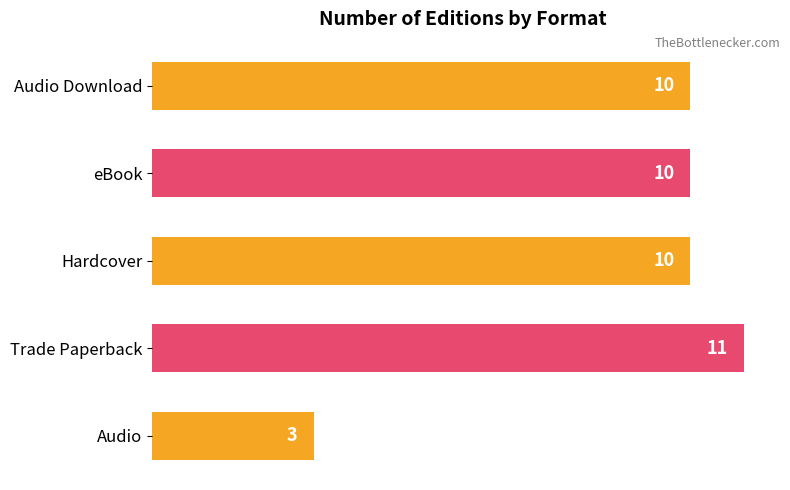

What is the ratio of the value at Audio Download to the value at Trade Paperback?

0.9